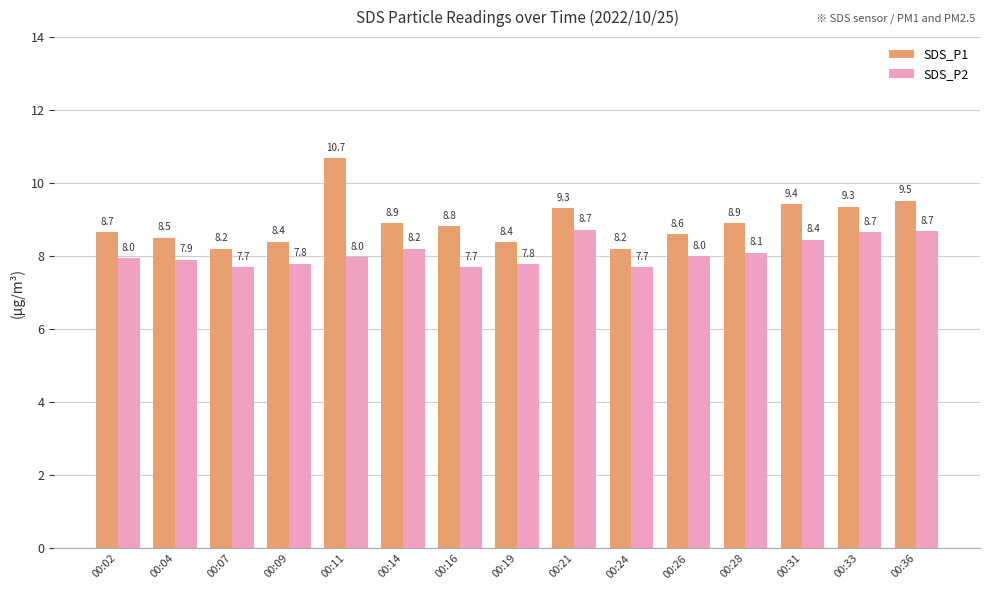

What is the maximum value for SDS_P2?

8.7